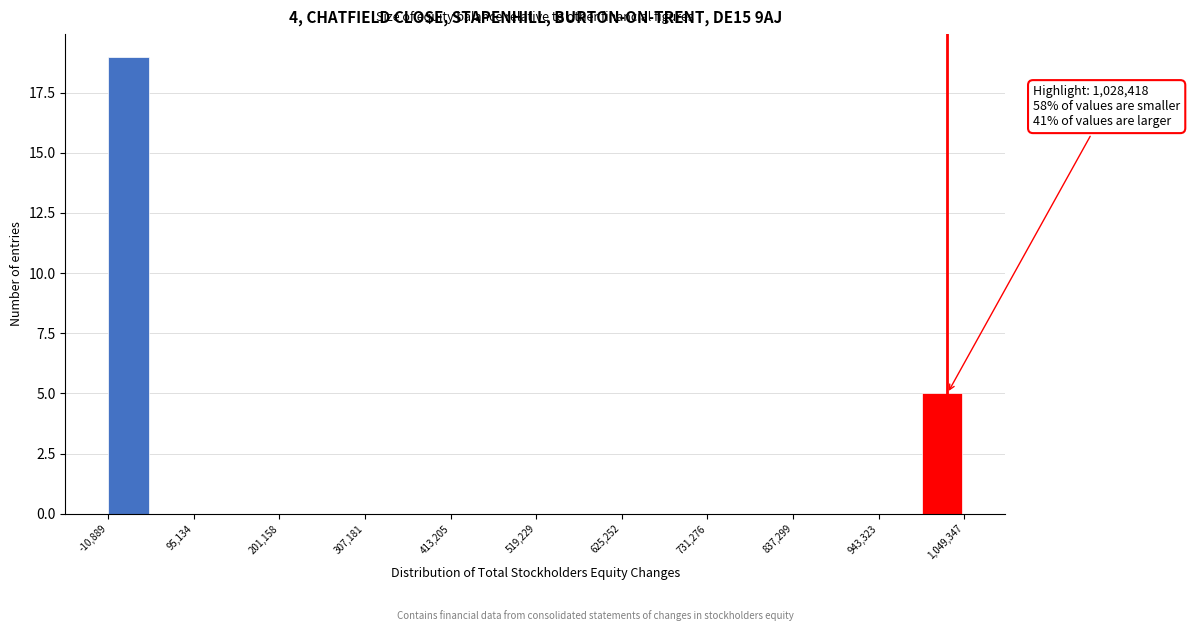

Read against the x-axis, roughly where is the centre of the tallest bar?

20000